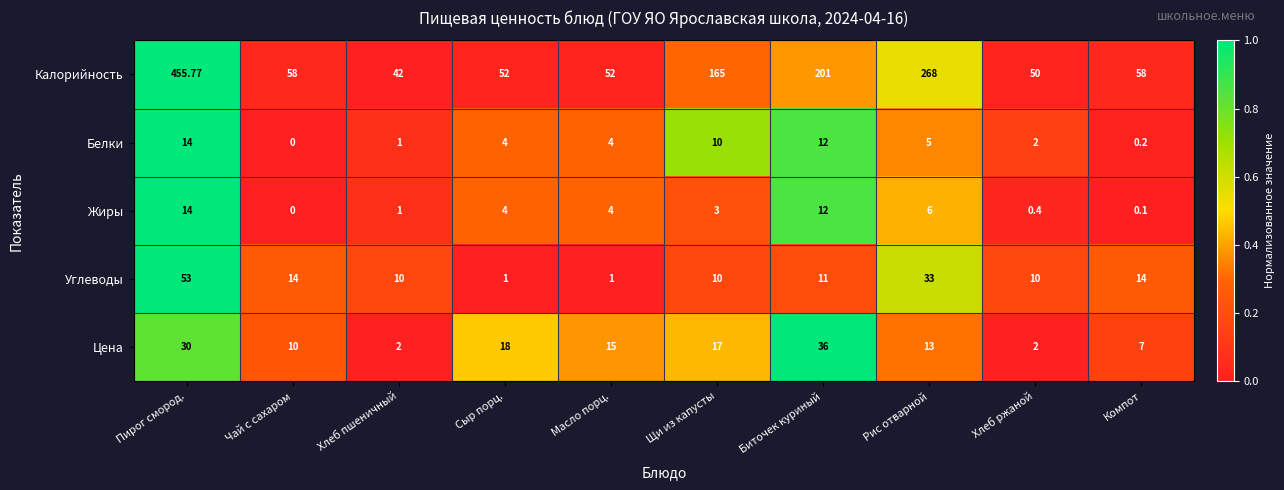

Which series has the widest spread of values?

Калорийность